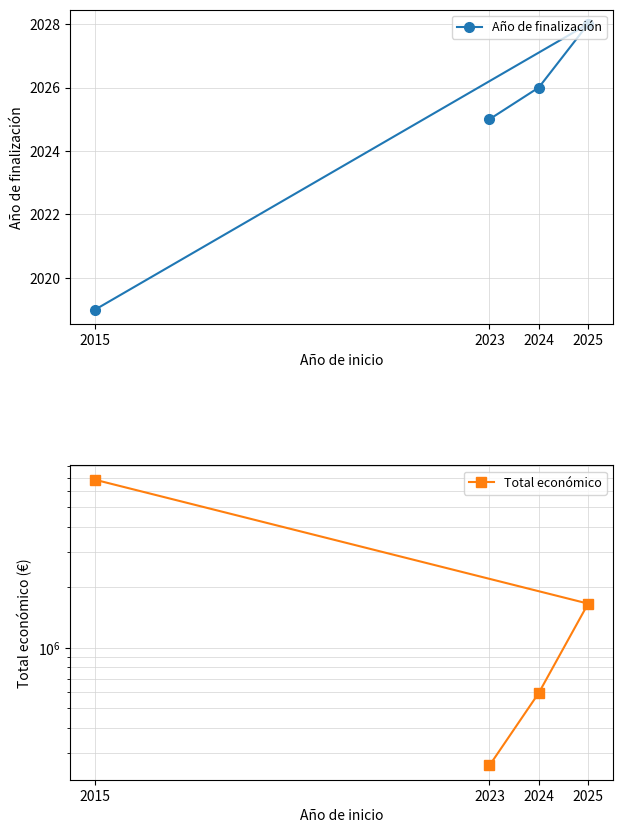

Does the chart display data point markers on the line(s)?

Yes